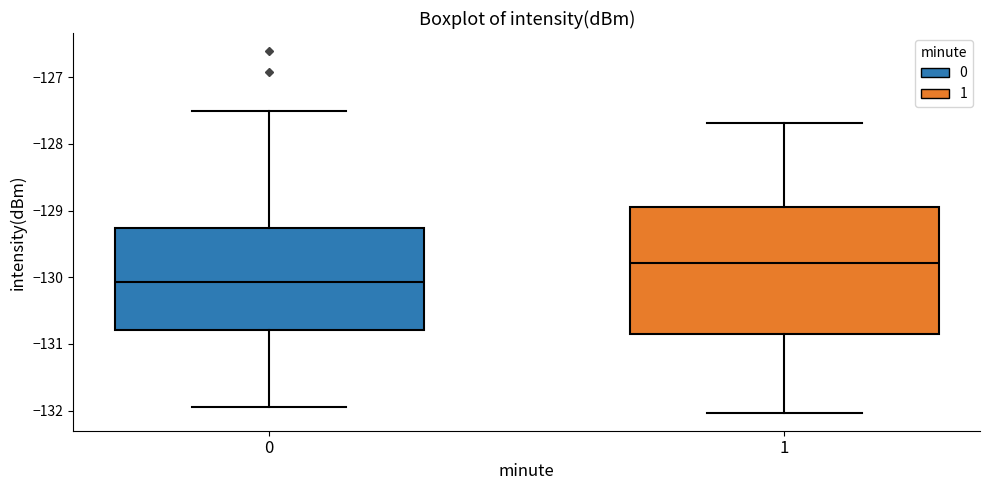

Reading left to right, read every box against the y-axis: the position of its median line, the range the box covers, and the ends of its whiskers. The values are not printed on the chart, so give them approximately, as read against the axis.

0: median -130.1, box -130.8 to -129.3, whiskers -131.9 to -127.5
1: median -129.8, box -130.8 to -128.9, whiskers -132.0 to -127.7